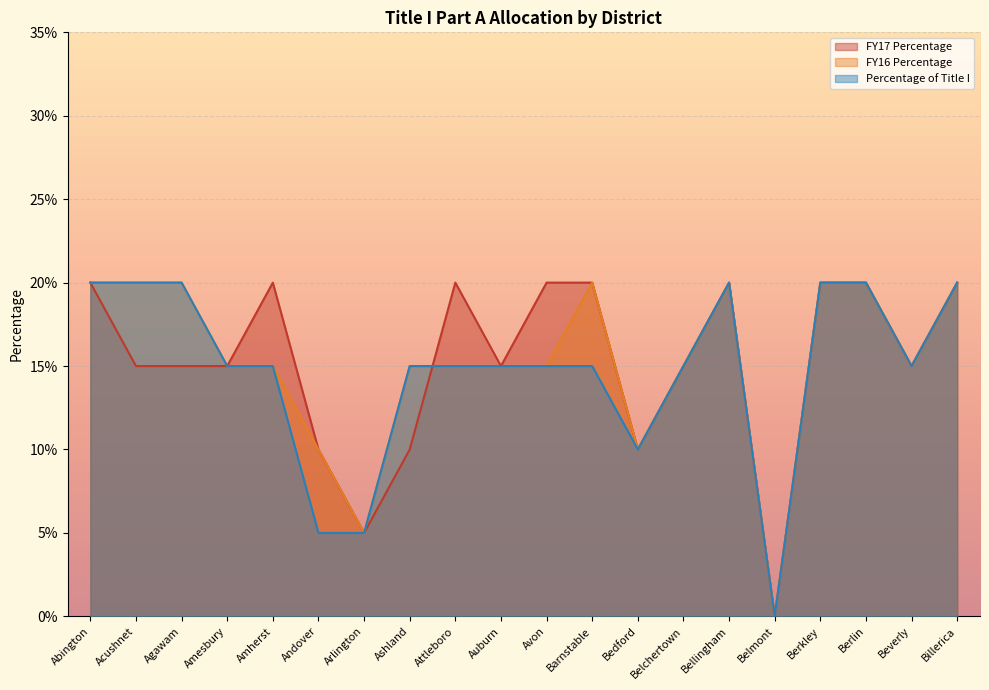

Which series has the largest total across all categories?

FY17 Percentage